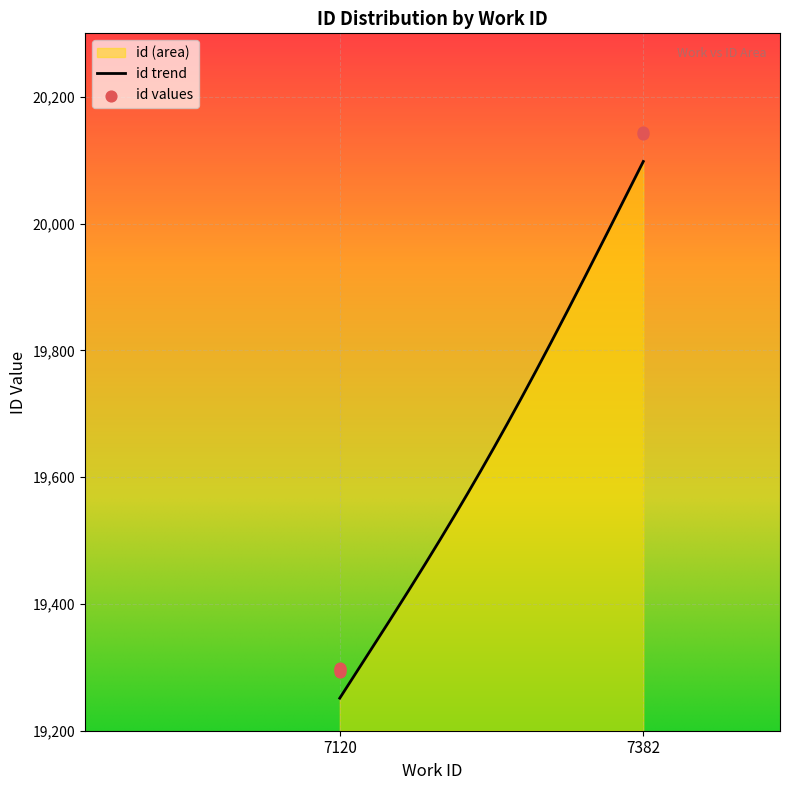

Between 7120 and 7382, which is larger?

7382